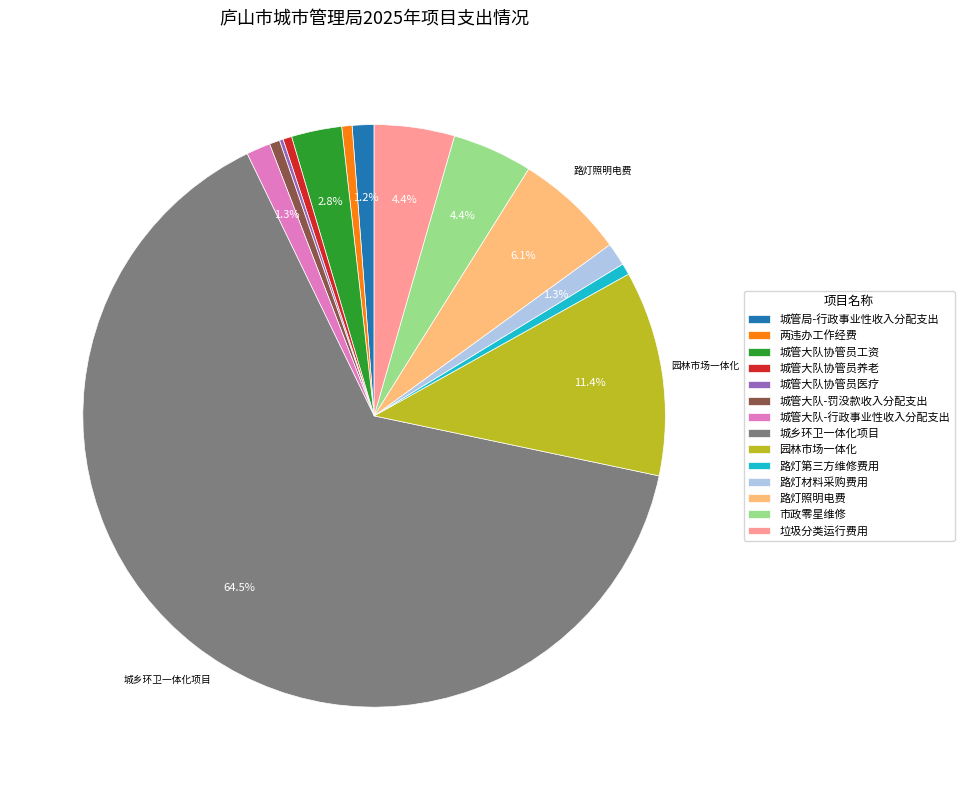

Is it true that 路灯第三方维修费用 is 11% of the pie?

False